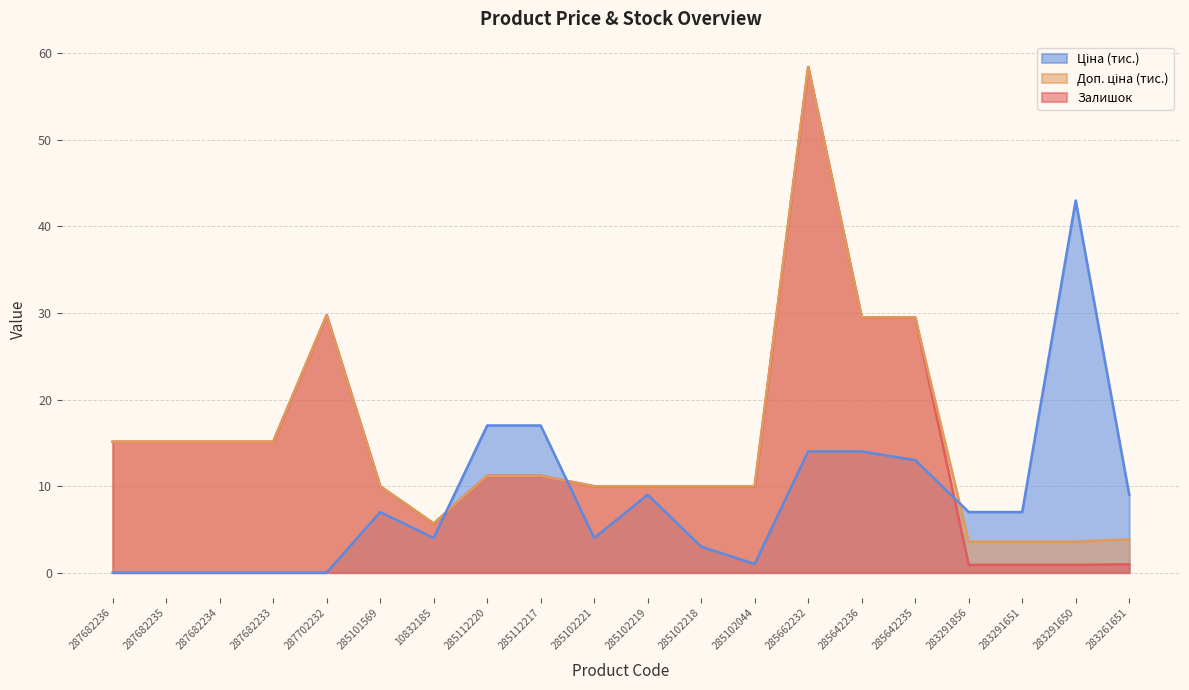

What is the label of the 12th point from the left?

285102218